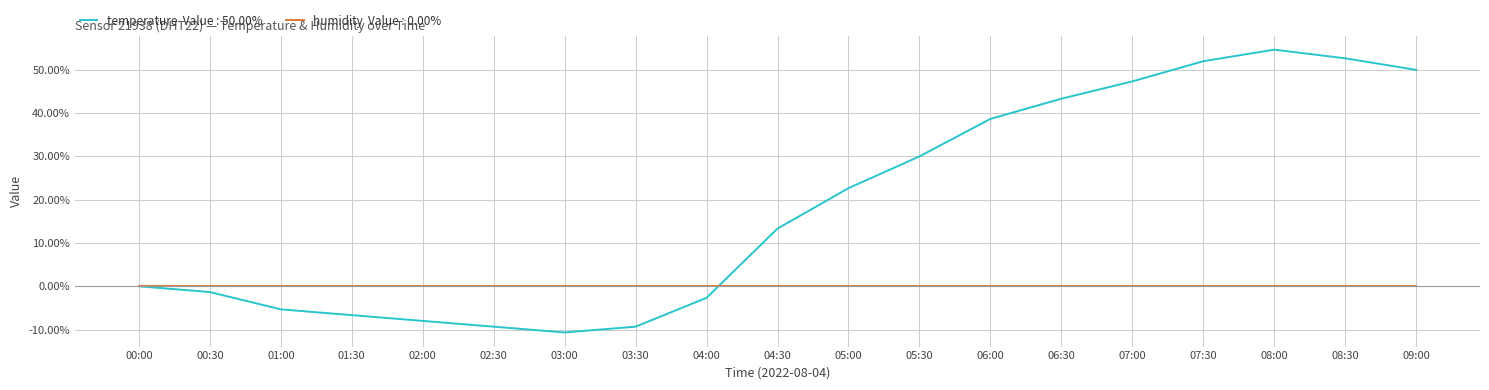

Count the number of data series in this chart.

2